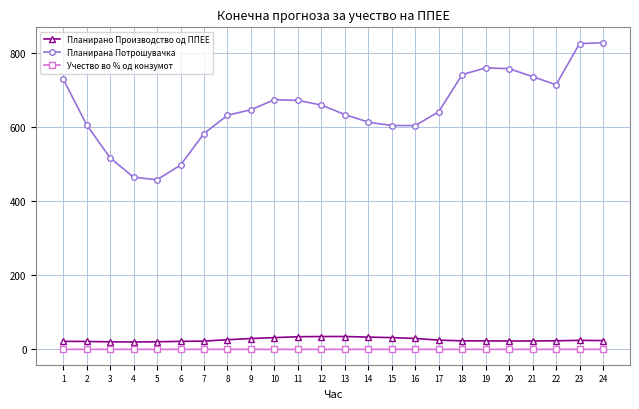

What is the spread (max minus min) of values at 23?

826.2